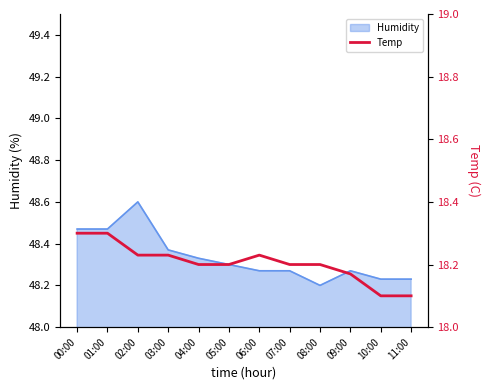

What is the label of the 4th point from the left?

03:00